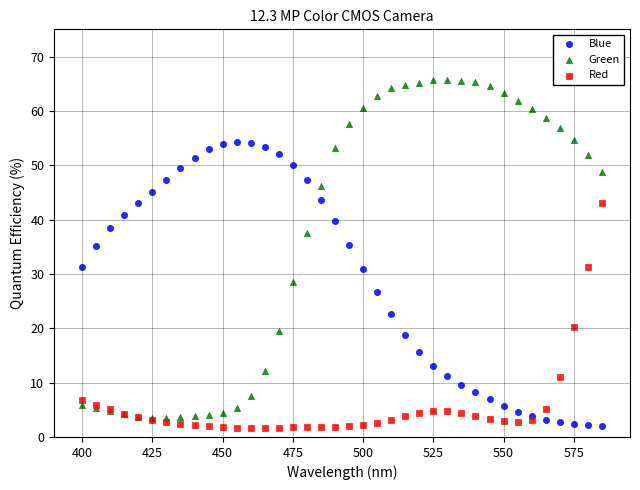

What are all the series names shown in the legend?

Blue, Green, Red